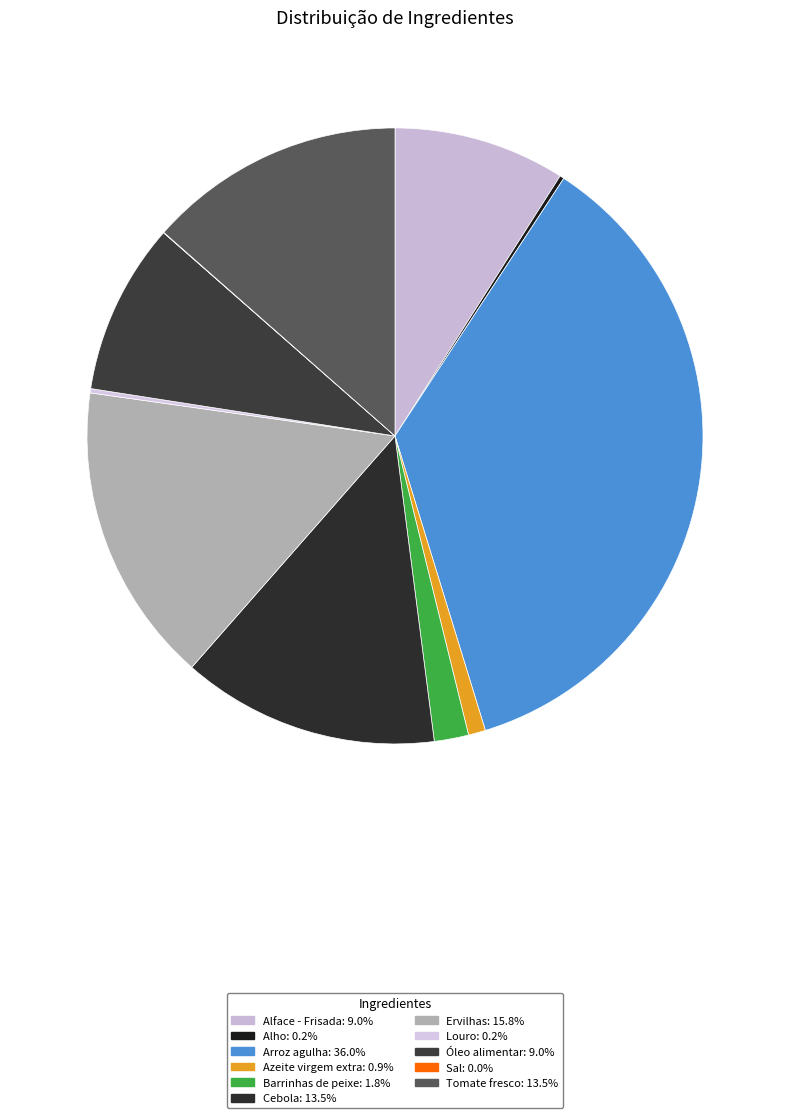

How many slices are in this pie chart?

11